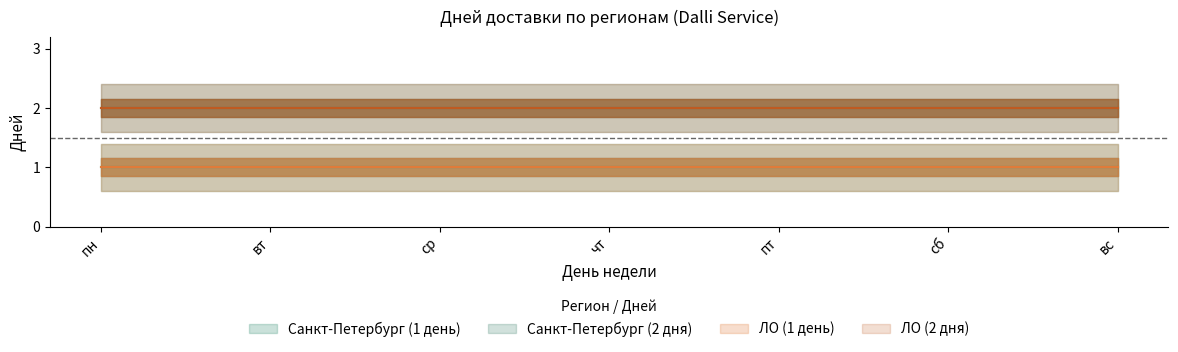

Is it true that ЛО (2 дня) equals 2 at чт?

True